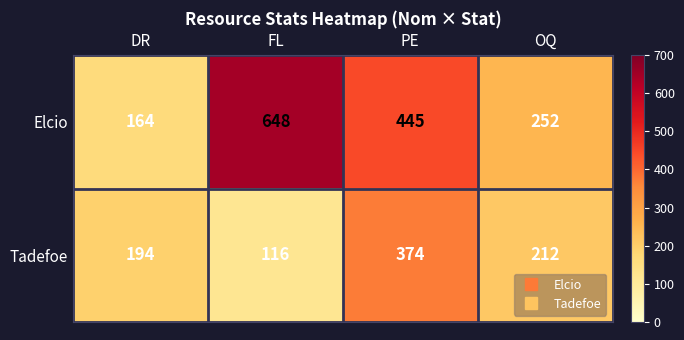

What is the total value across all series at PE?

819